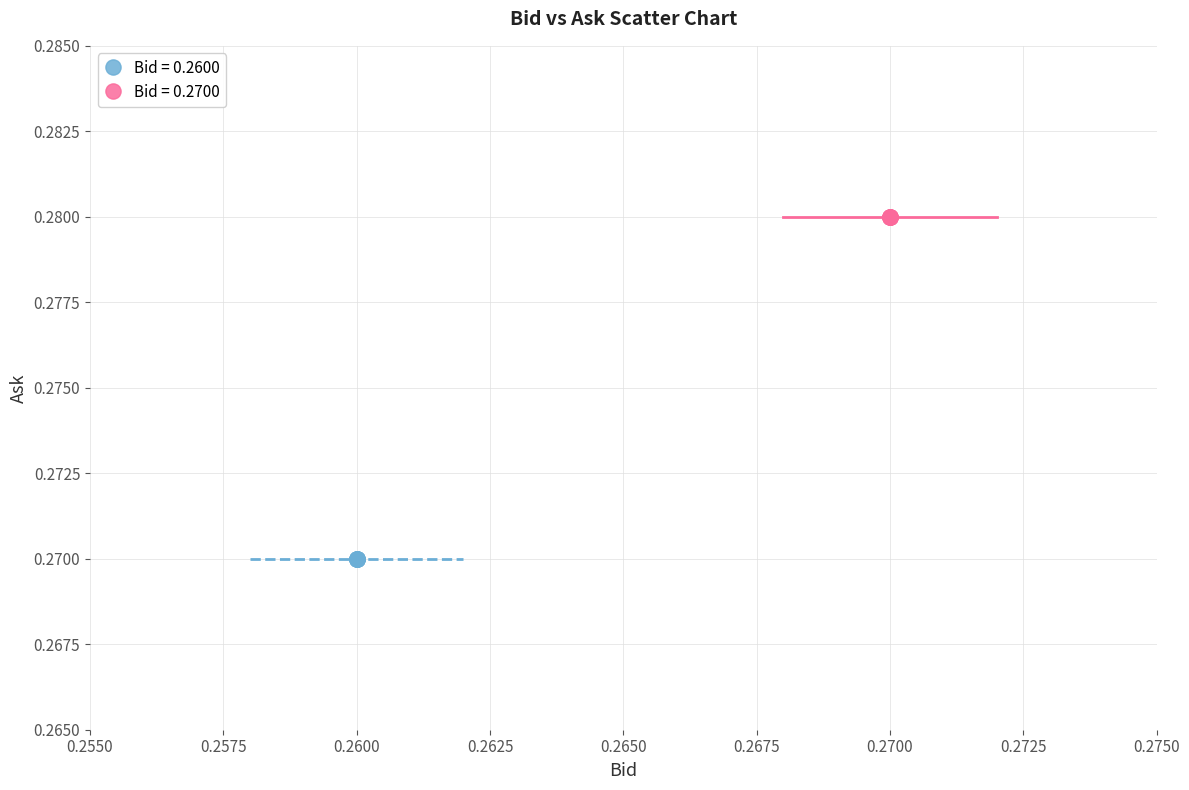

Which series reaches the maximum Y coordinate?

Bid = 0.2700